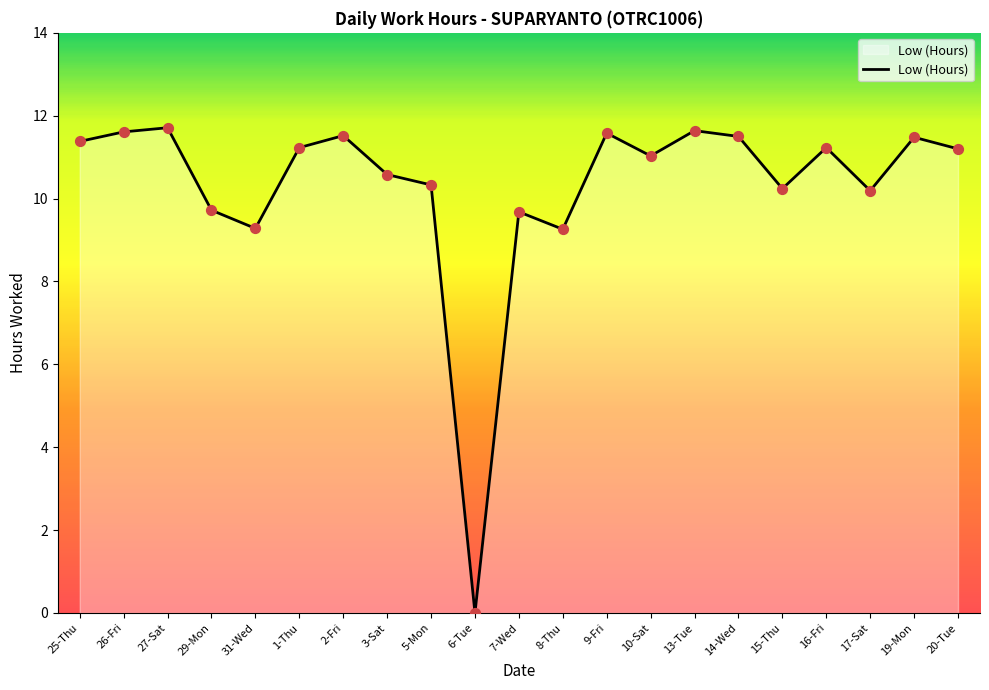

Approximately how many times larger is the value at 15-Thu compared to 9-Fri?

0.9